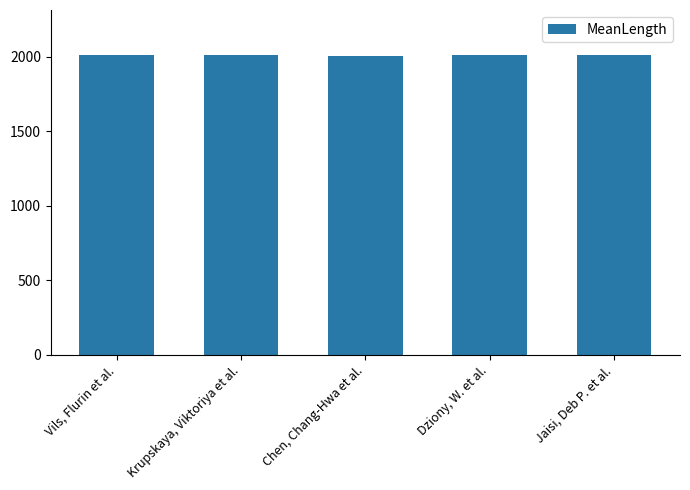

How many series are shown in this chart?

1